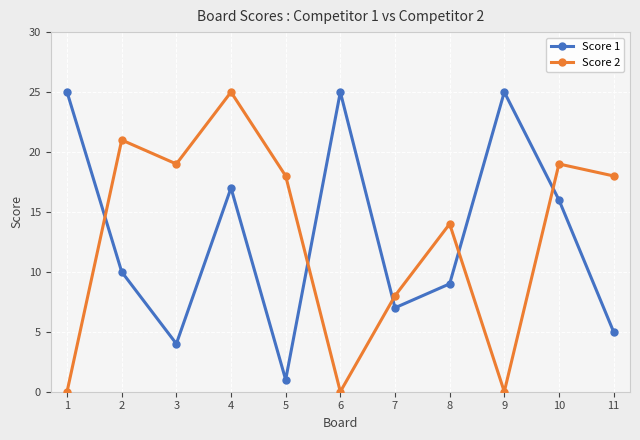

What is the value of the Score 1 point at the 2nd from the left?

10